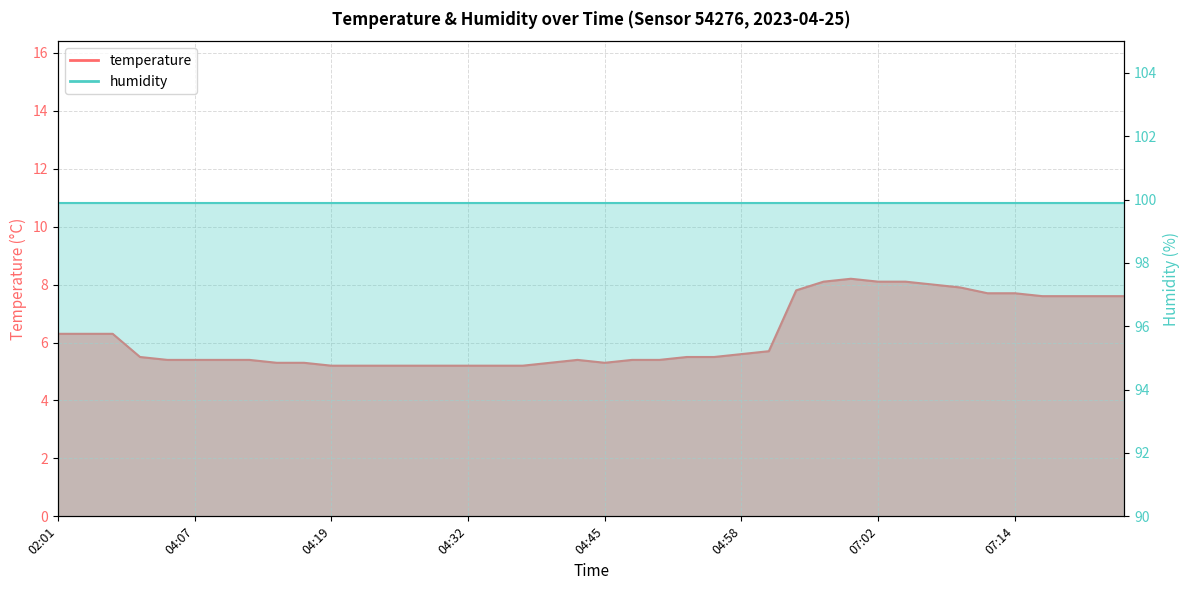

What is the ratio of the value at 04:32 to the value at 07:14?

0.7